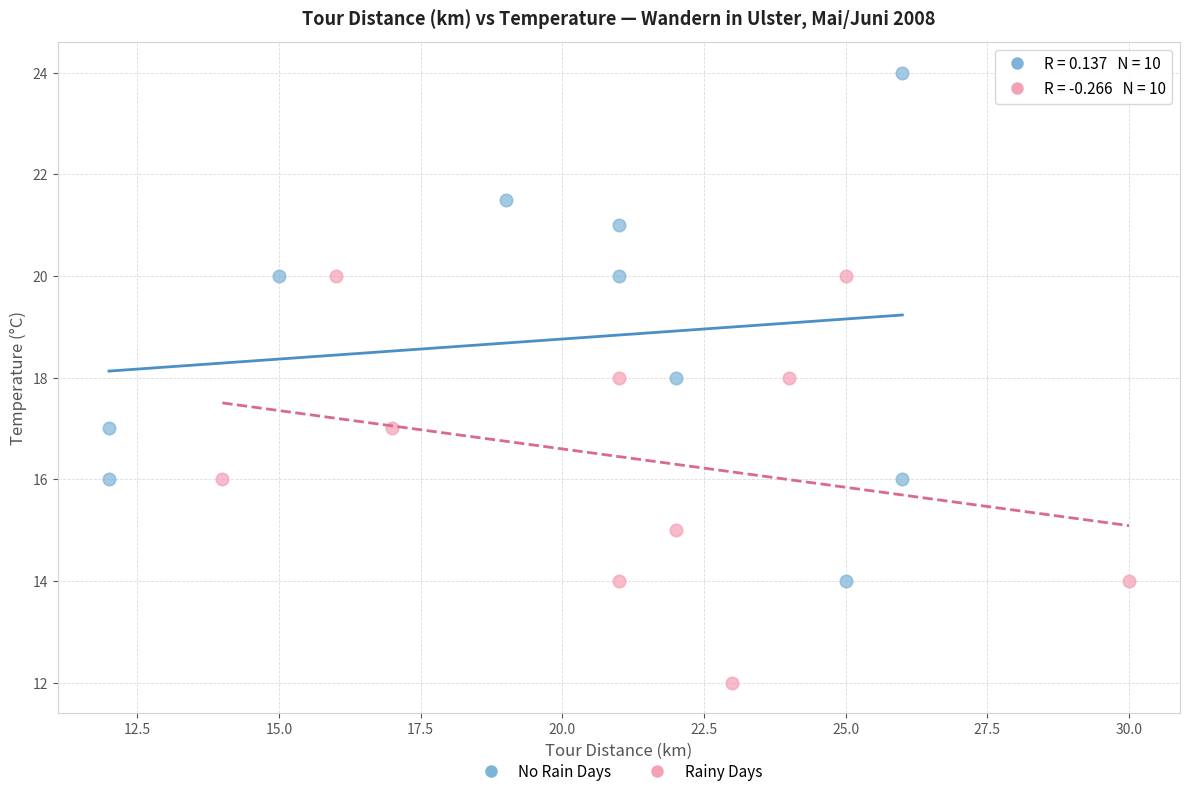

Which series reaches the maximum Y coordinate?

No Rain Days